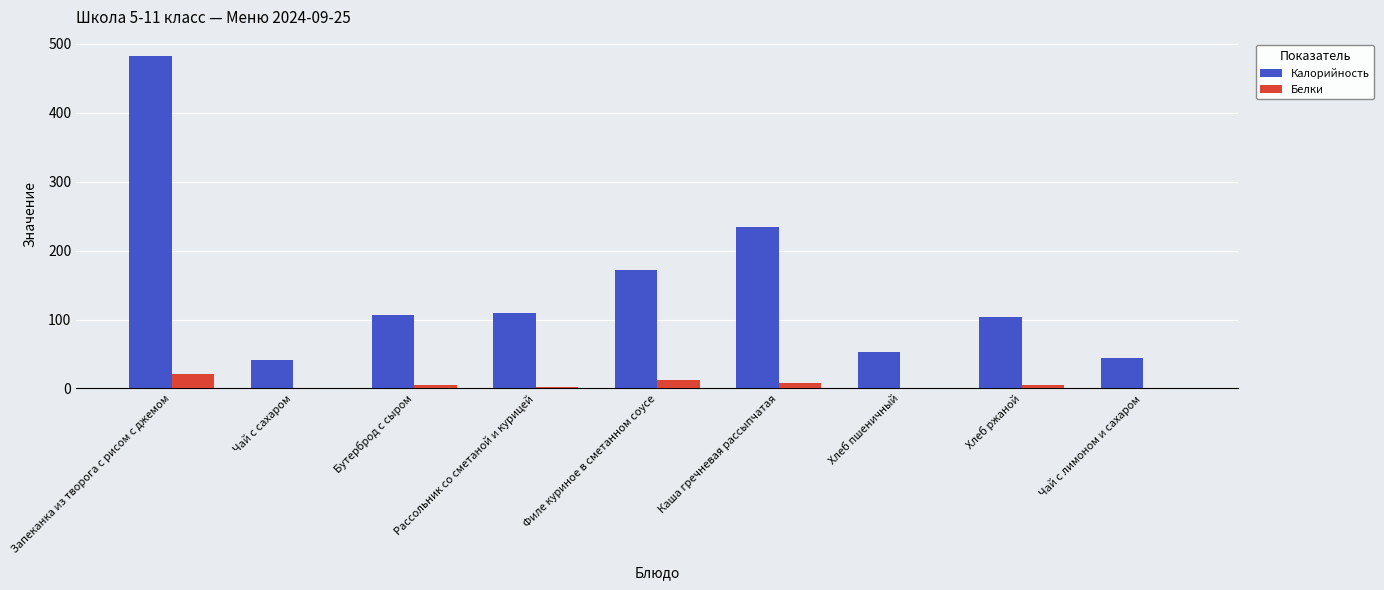

What is the sum of all Калорийность values?

1346.1